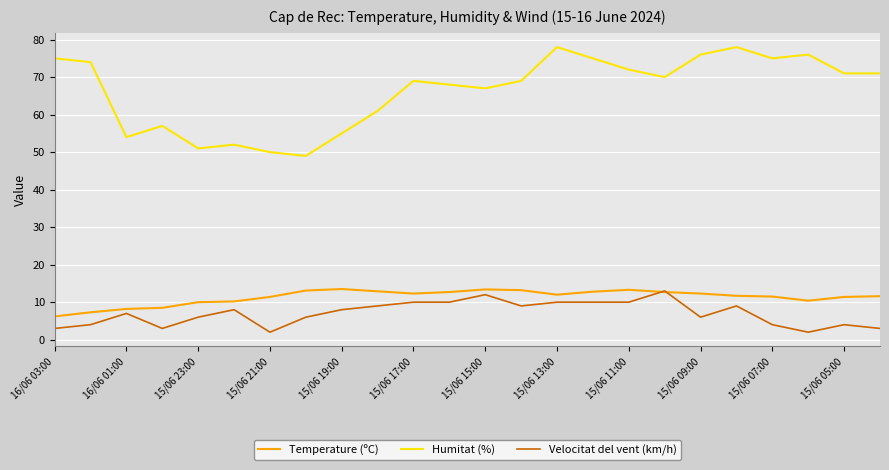

Which series has the widest spread of values?

Humitat (%)